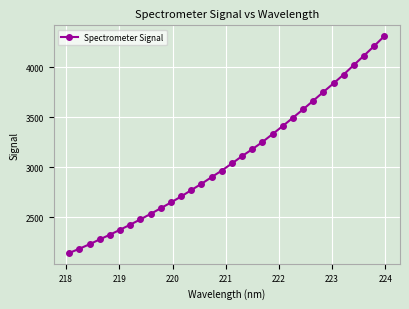

How many values exceed 3038?

16